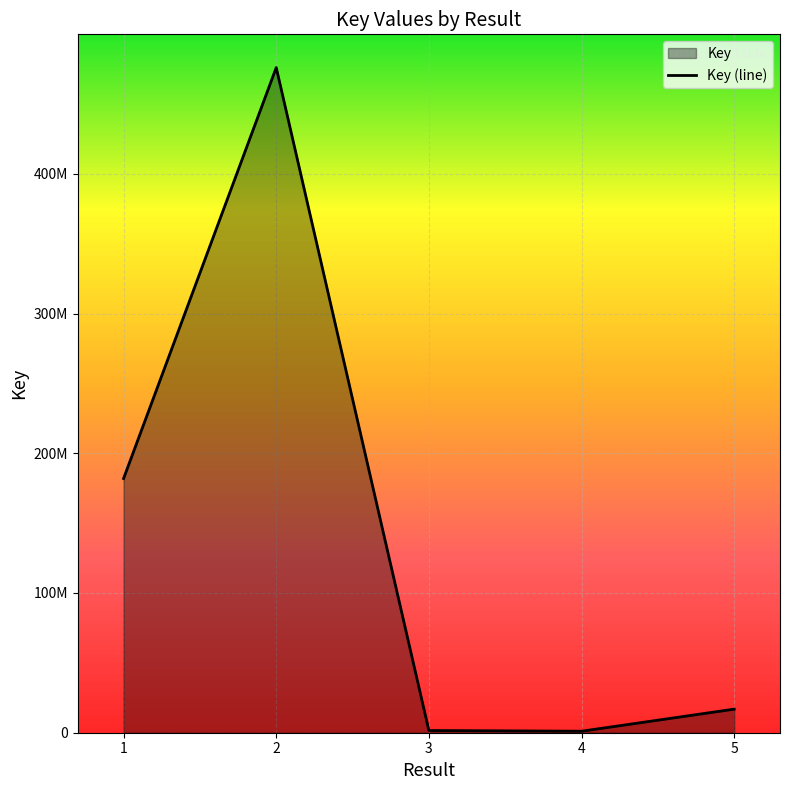

Rank the categories by value from highest to lowest.

2, 1, 5, 3, 4